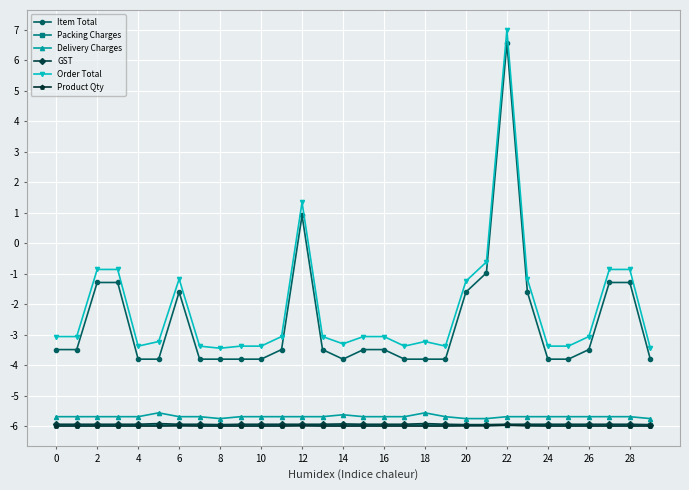

True or false: Delivery Charges and Item Total intersect in this chart.

False